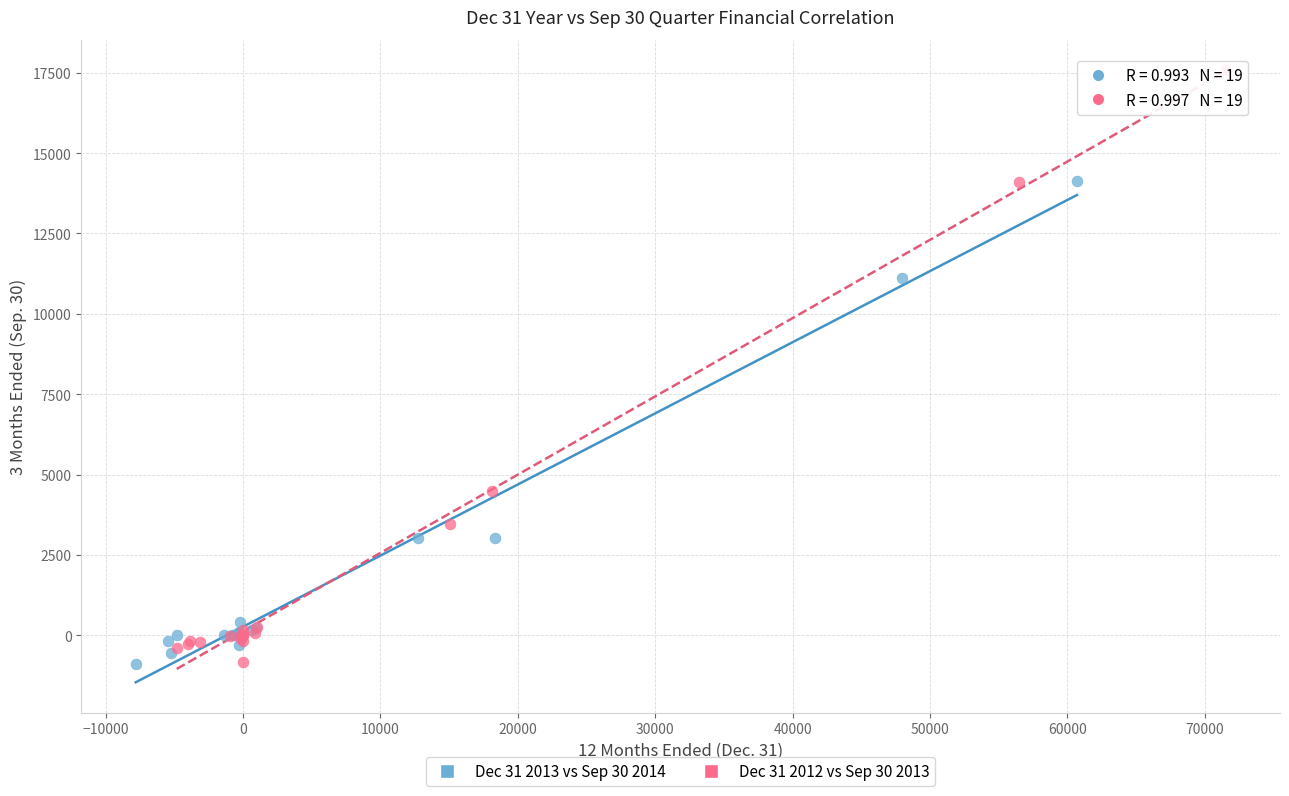

Which series has the widest spread of Y values?

Dec 31 2012 vs Sep 30 2013